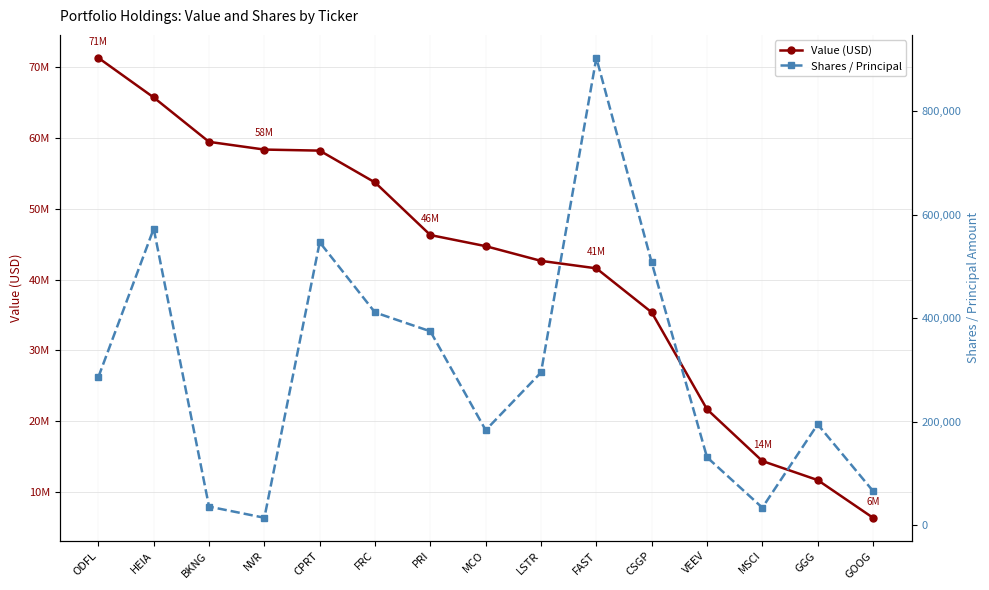

True or false: Shares / Principal and Value (USD) cross at least once.

False